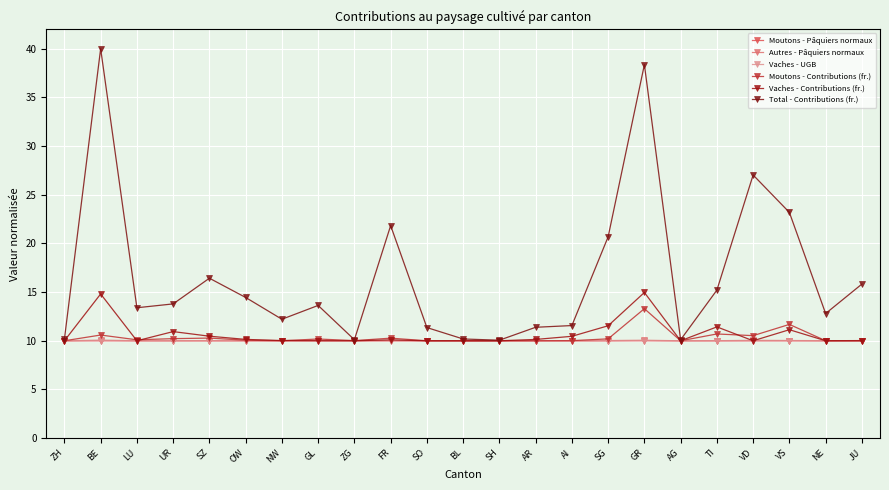

What is the label of the 9th point from the right?

AI